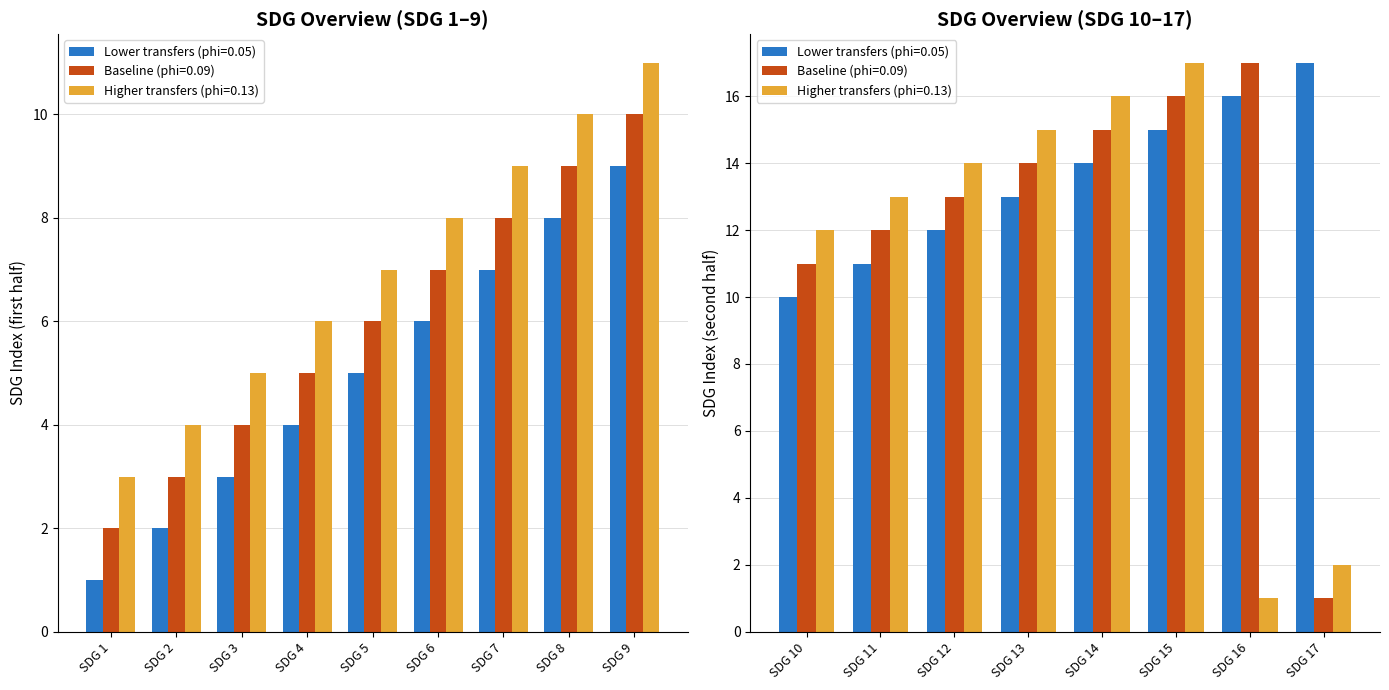

Reading left to right, list all the values displayed in this chart.

Lower transfers (phi=0.05): 1	2	3	4	5	6	7	8	9	10	11	12	13	14	15	16	17
Baseline (phi=0.09): 2	3	4	5	6	7	8	9	10	11	12	13	14	15	16	17	1
Higher transfers (phi=0.13): 3	4	5	6	7	8	9	10	11	12	13	14	15	16	17	1	2